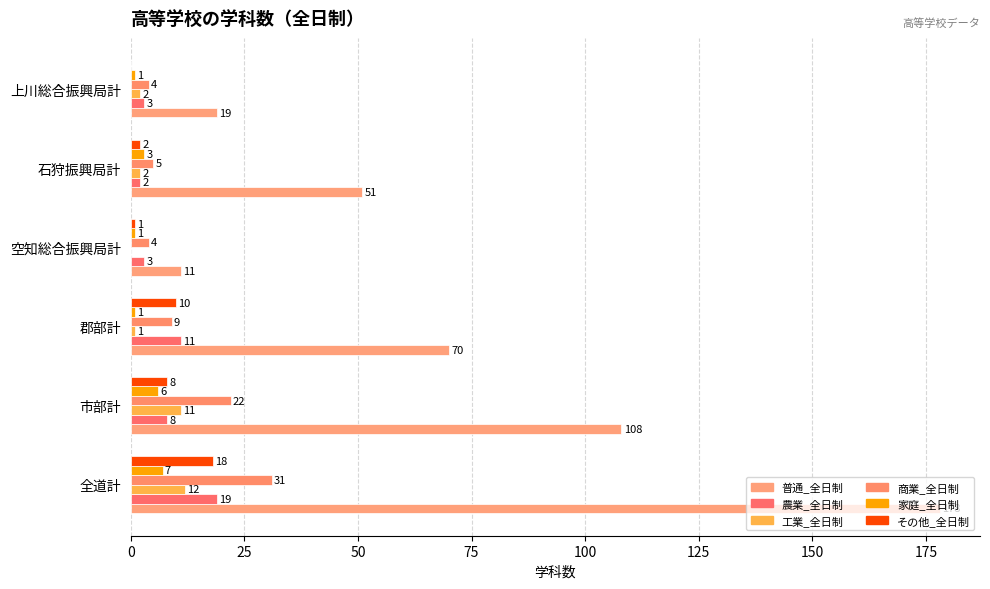

How many distinct data groups are displayed?

6